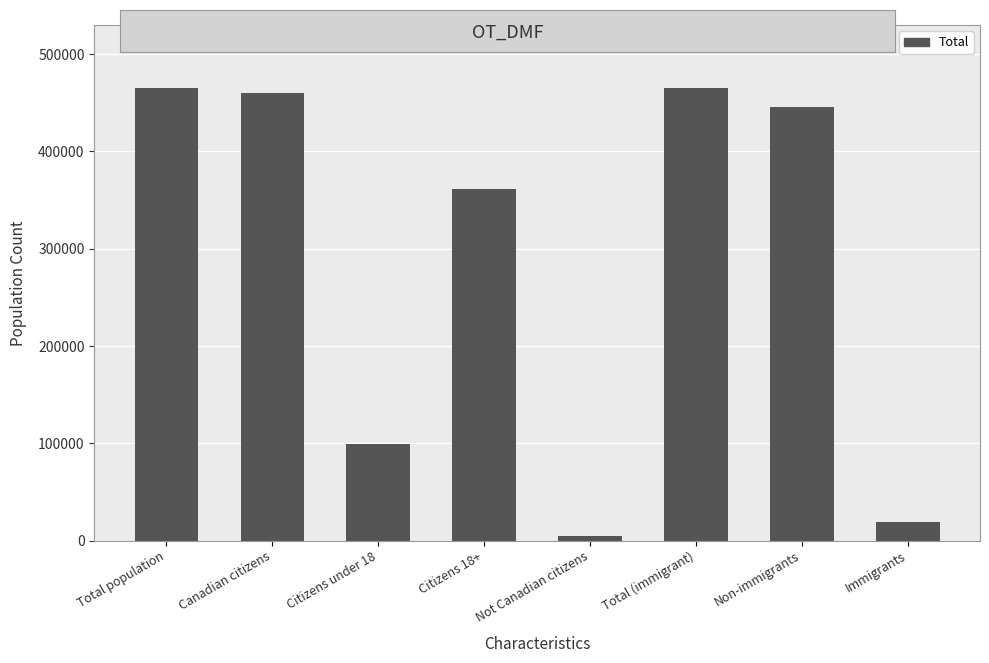

The value at Citizens under 18 is 99520. True or false?

True